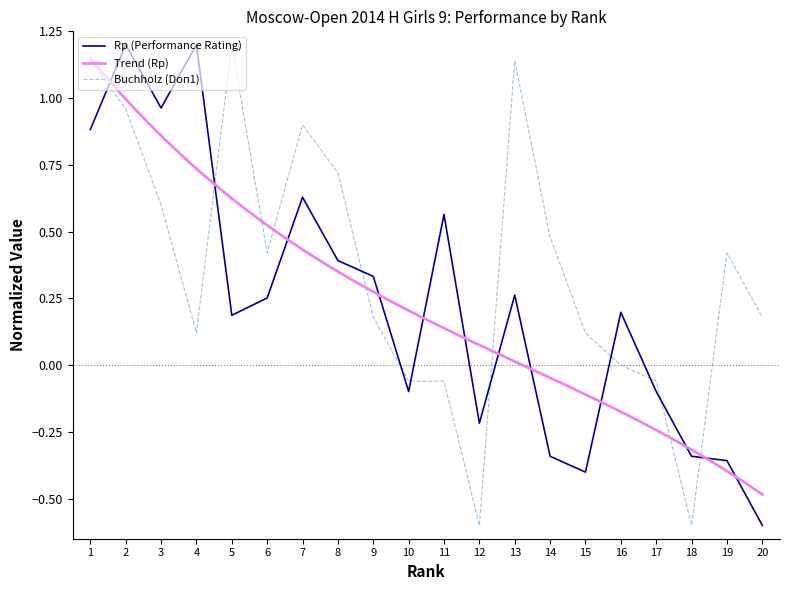

How many categories are shown in the chart?

20